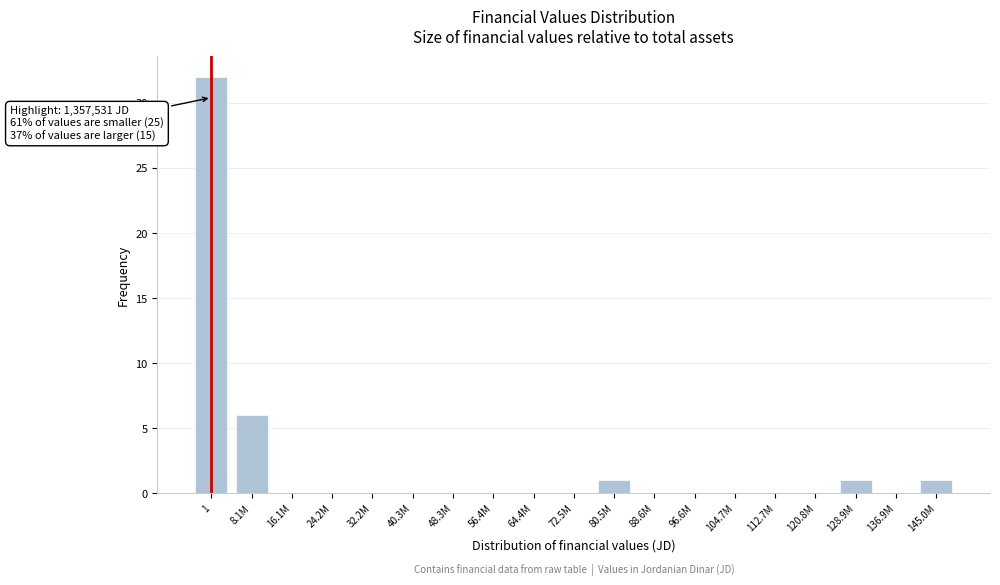

Reading left to right, extract all data points from this chart.

1=32	8.1M=6	16.1M=0	24.2M=0	32.2M=0	40.3M=0	48.3M=0	56.4M=0	64.4M=0	72.5M=0	80.5M=1	88.6M=0	96.6M=0	104.7M=0	112.7M=0	120.8M=0	128.9M=1	136.9M=0	145.0M=1